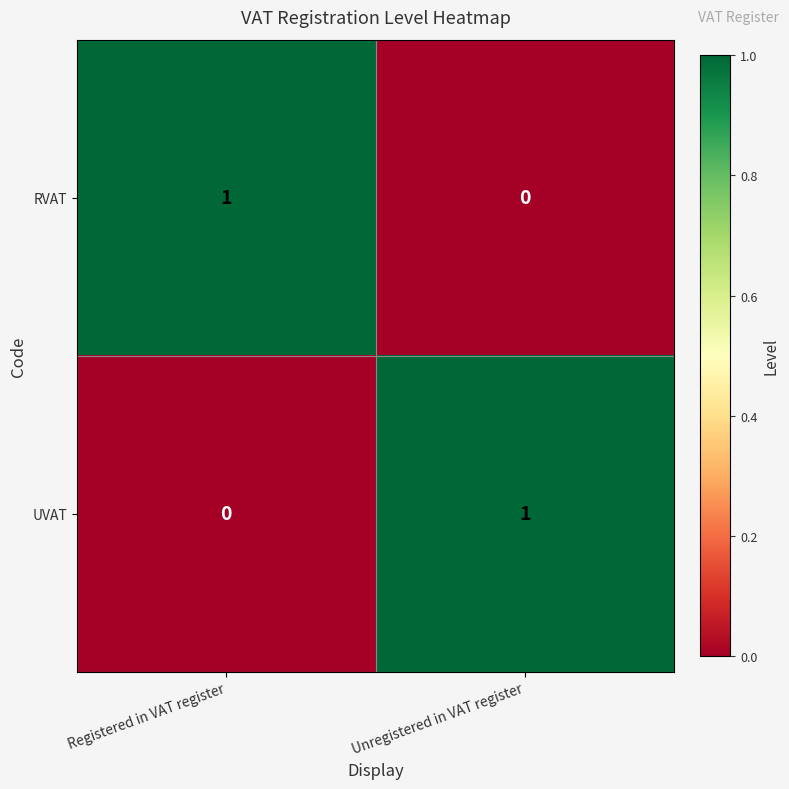

Reading left to right, list all the values displayed in this chart.

RVAT: 1	0
UVAT: 0	1